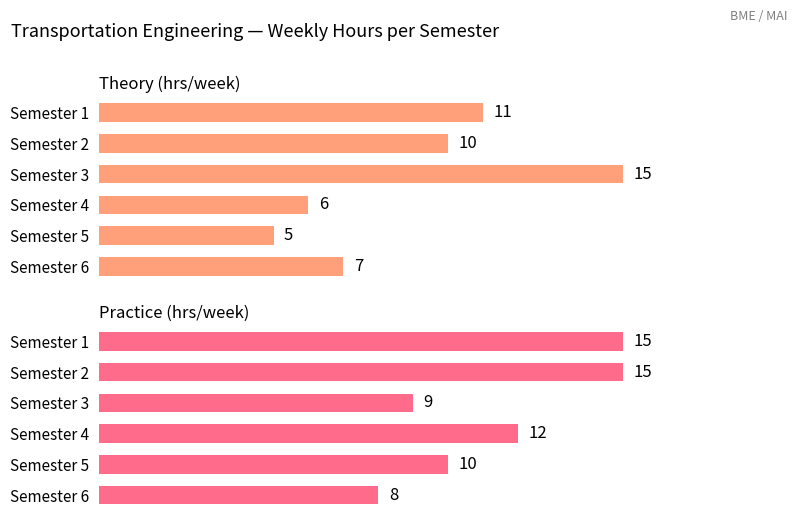

What are all the series names shown in the legend?

Theory (hrs/week), Practice (hrs/week)